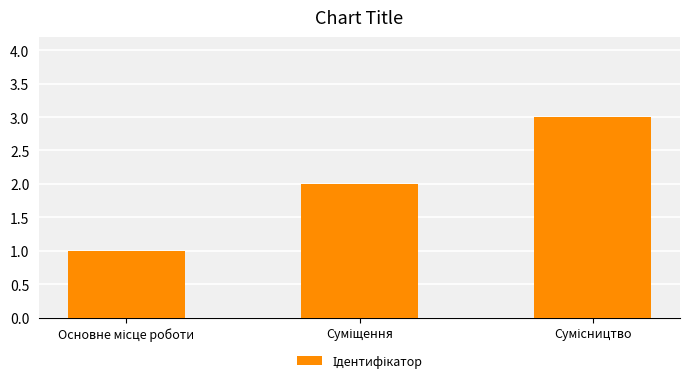

Are the bars grouped side by side (vs. stacked)?

No